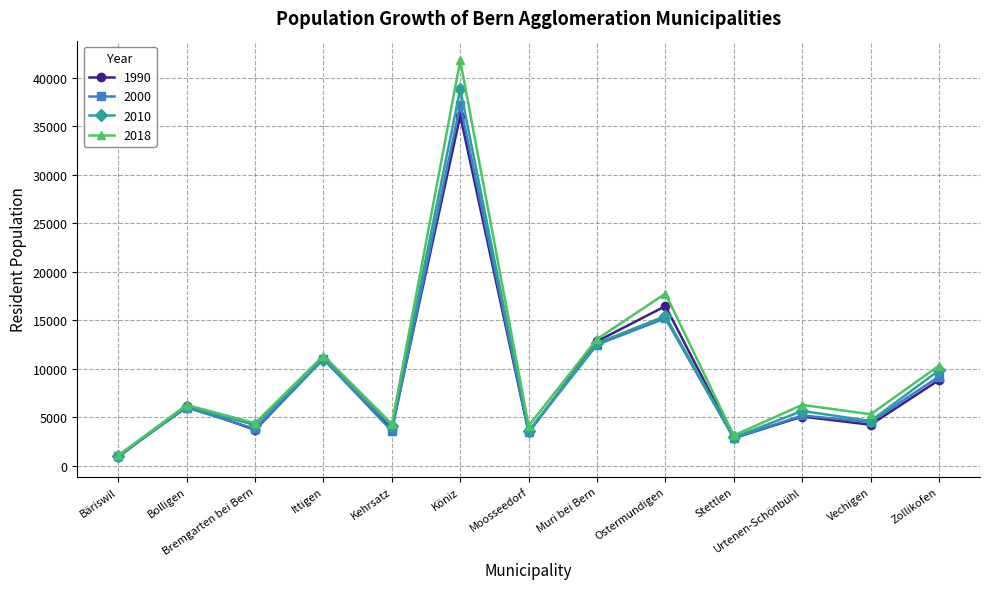

Which series changed the most between Bremgarten bei Bern and Urtenen-Schönbühl?

2018